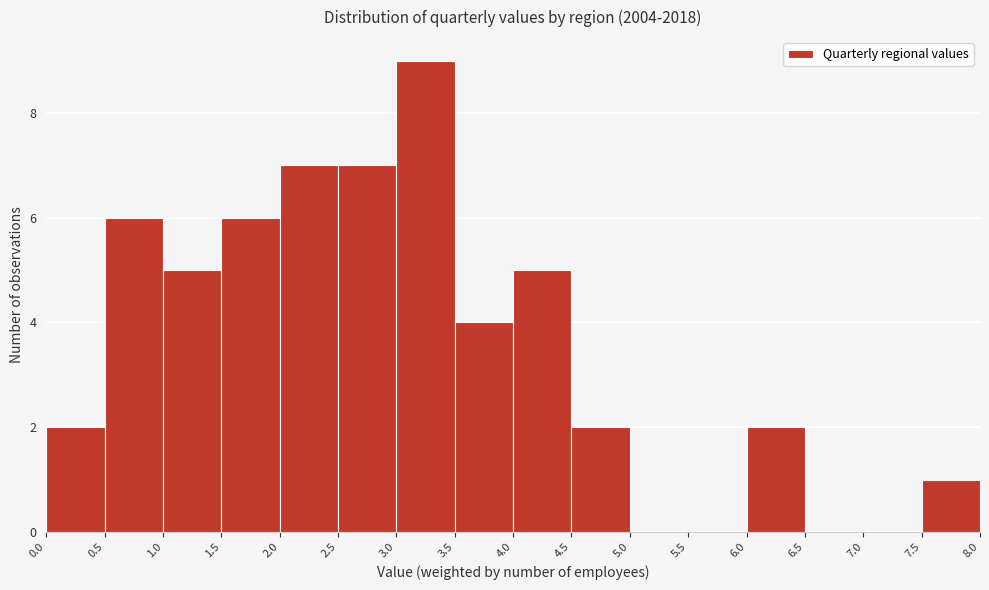

How tall is the bar that spans 4.0 to 4.5 on the x-axis? The values are not printed on the chart, so give them approximately, as read against the axis.

5